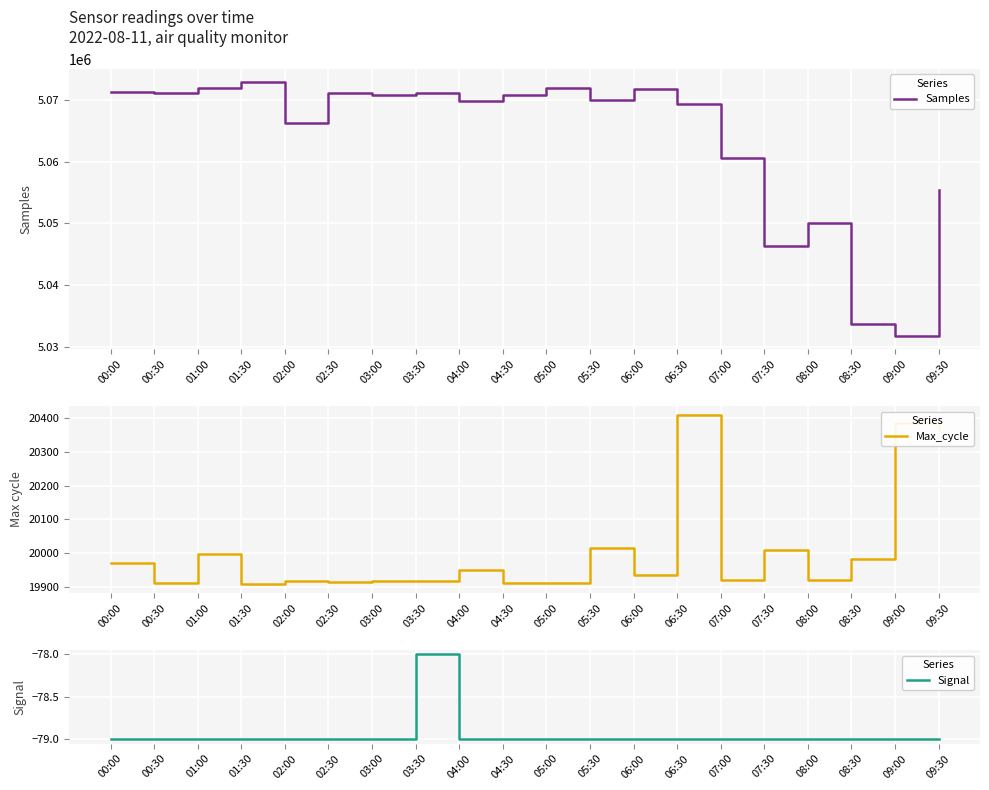

Reading right to left, what are all the values shown in this chart?

Samples: 09:30=5055450	09:00=5031666	08:30=5033616	08:00=5050004	07:30=5046318	07:00=5060584	06:30=5069278	06:00=5071798	05:30=5069932	05:00=5071919	04:30=5070841	04:00=5069777	03:30=5071170	03:00=5070752	02:30=5071129	02:00=5066249	01:30=5072956	01:00=5071876	00:30=5071082	00:00=5071324
Max_cycle: 09:30=20363	09:00=20385	08:30=19982	08:00=19920	07:30=20011	07:00=19920	06:30=20409	06:00=19935	05:30=20015	05:00=19912	04:30=19912	04:00=19952	03:30=19919	03:00=19917	02:30=19916	02:00=19919	01:30=19908	01:00=19999	00:30=19912	00:00=19970
Signal: 09:30=-79	09:00=-79	08:30=-79	08:00=-79	07:30=-79	07:00=-79	06:30=-79	06:00=-79	05:30=-79	05:00=-79	04:30=-79	04:00=-79	03:30=-78	03:00=-79	02:30=-79	02:00=-79	01:30=-79	01:00=-79	00:30=-79	00:00=-79